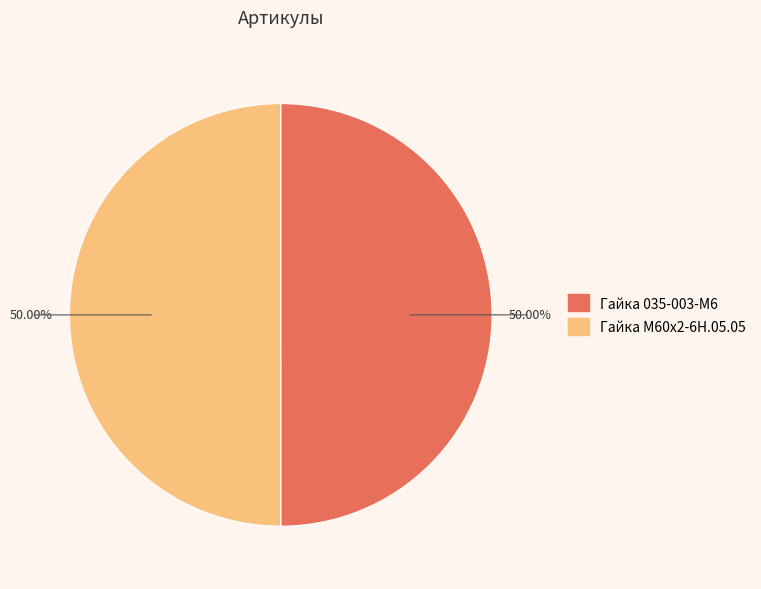

Count the number of slices in the pie.

2